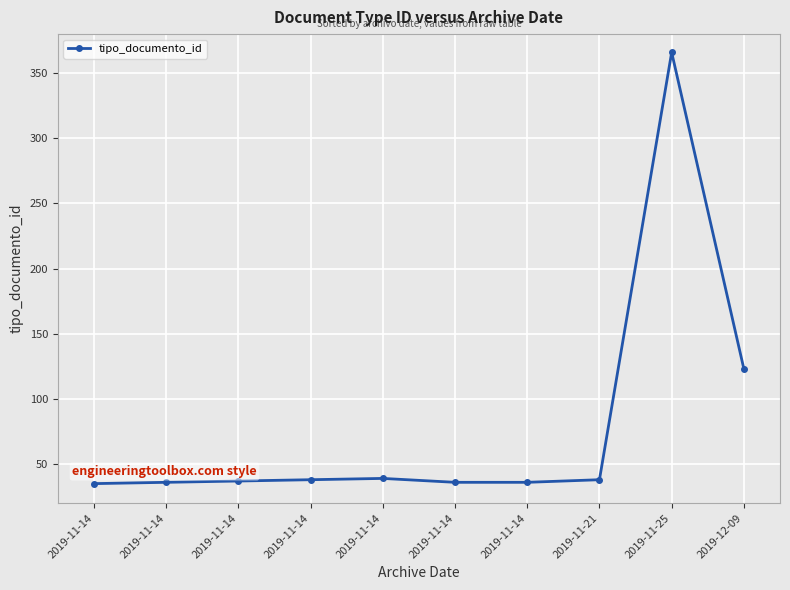

What is the sum of all values?

784